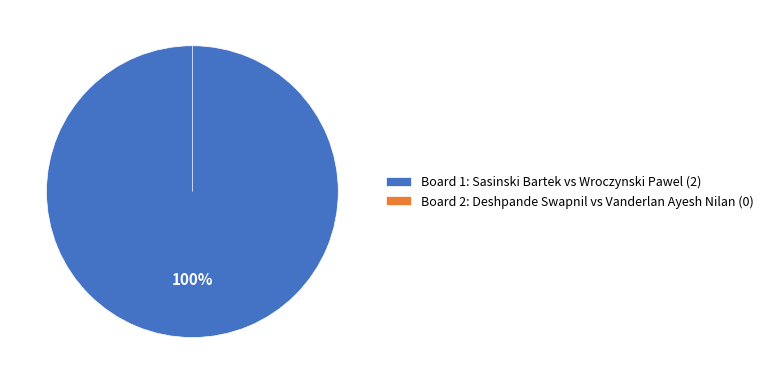

To the nearest percent, what is the difference between the largest and smallest slice percentages?

100%